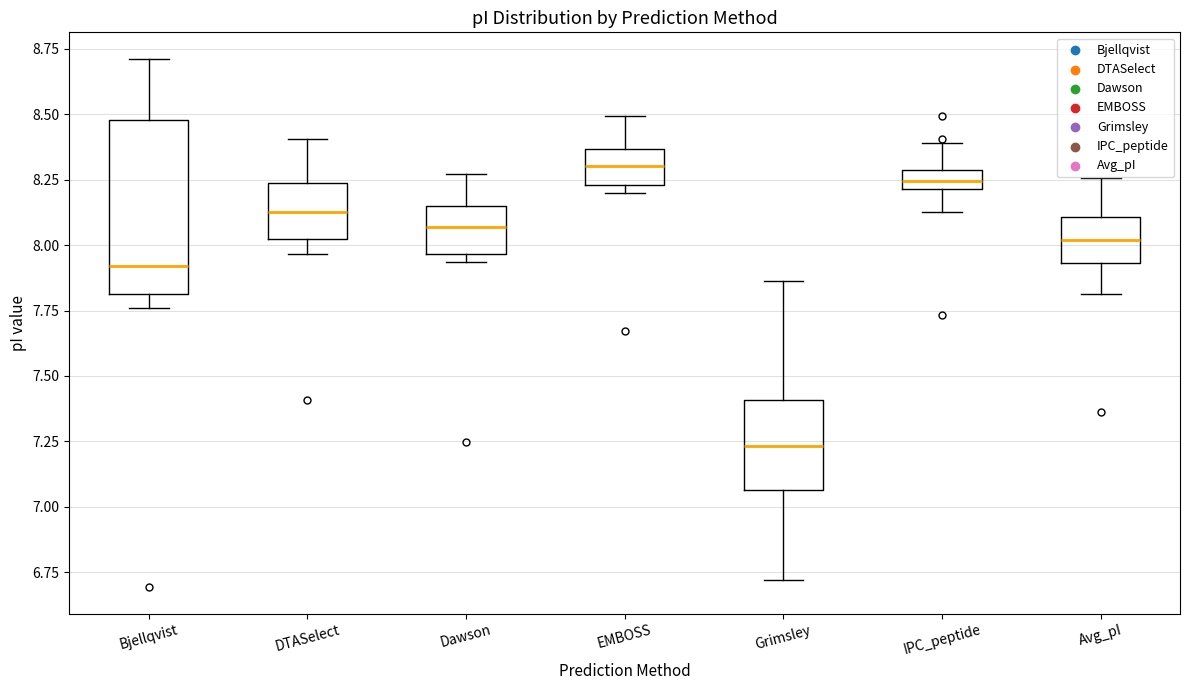

Comparing the boxes themselves (not the whiskers), which one is the tallest?

Bjellqvist